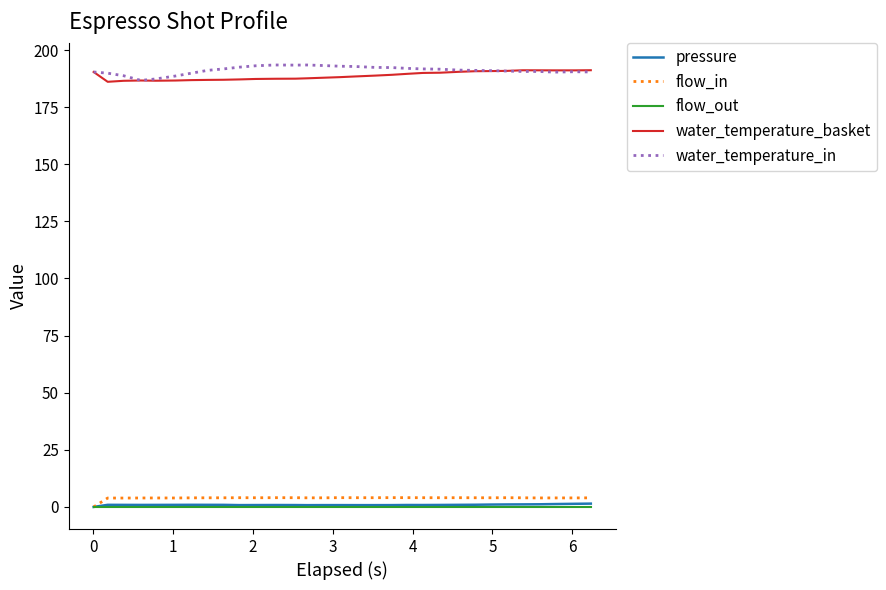

What is the maximum value shown in the chart?

193.5